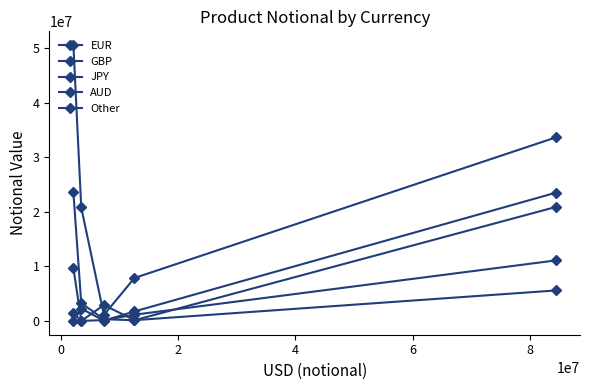

How many lines are shown in the chart?

5